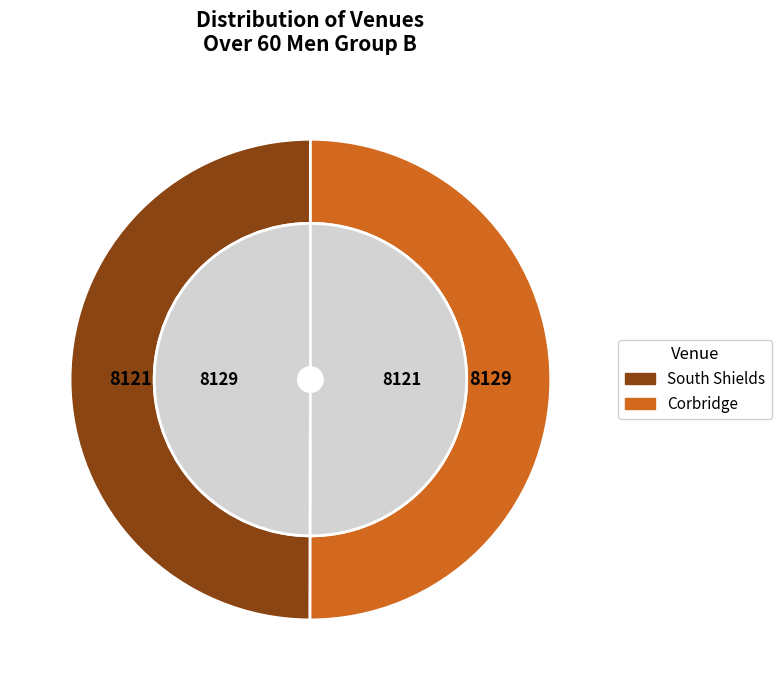

To the nearest percent, what portion does Corbridge represent?

50%